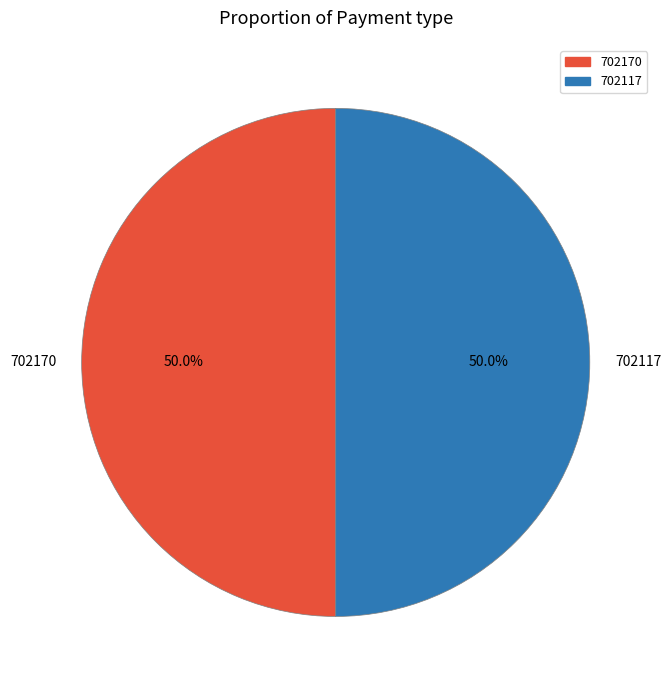

Do 702170 and 702117 together represent more than half of the pie?

Yes